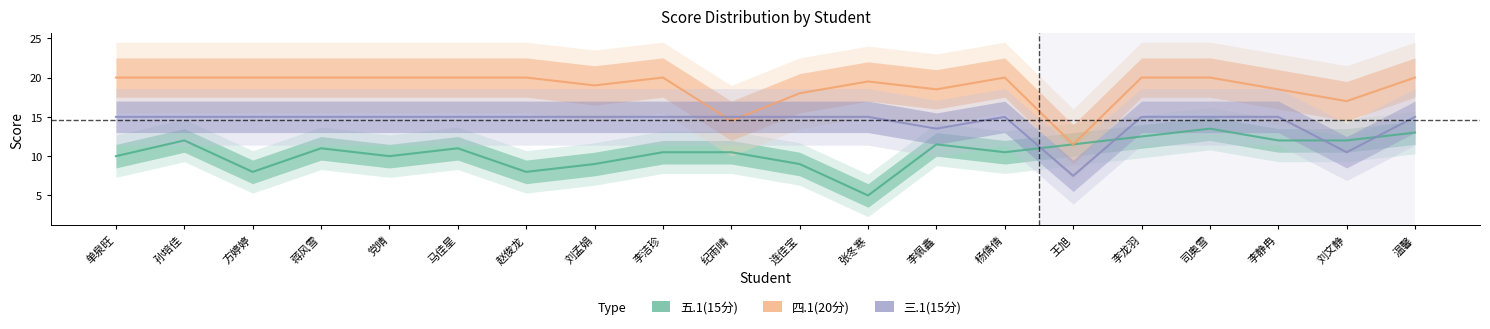

Where does the 五.1(15分) series first go above 11?

孙培佳